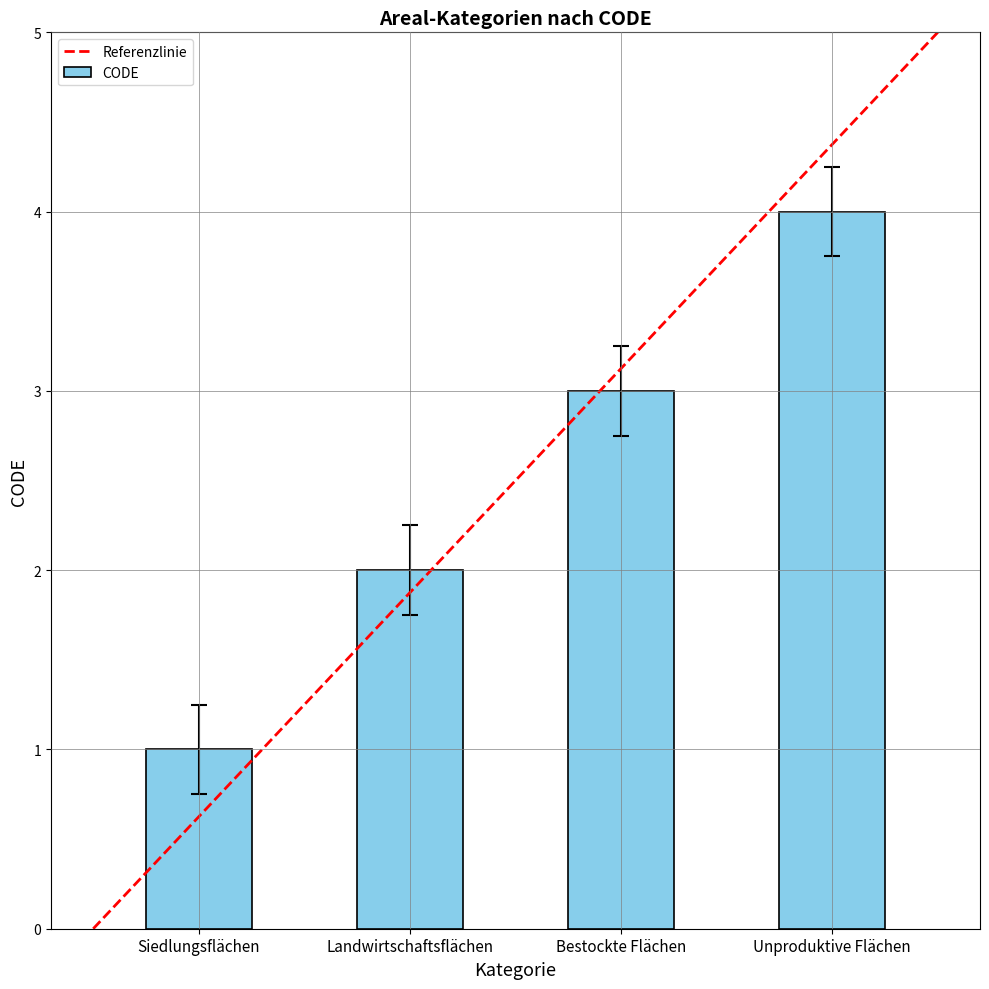

What is the difference between the maximum and minimum values?

3